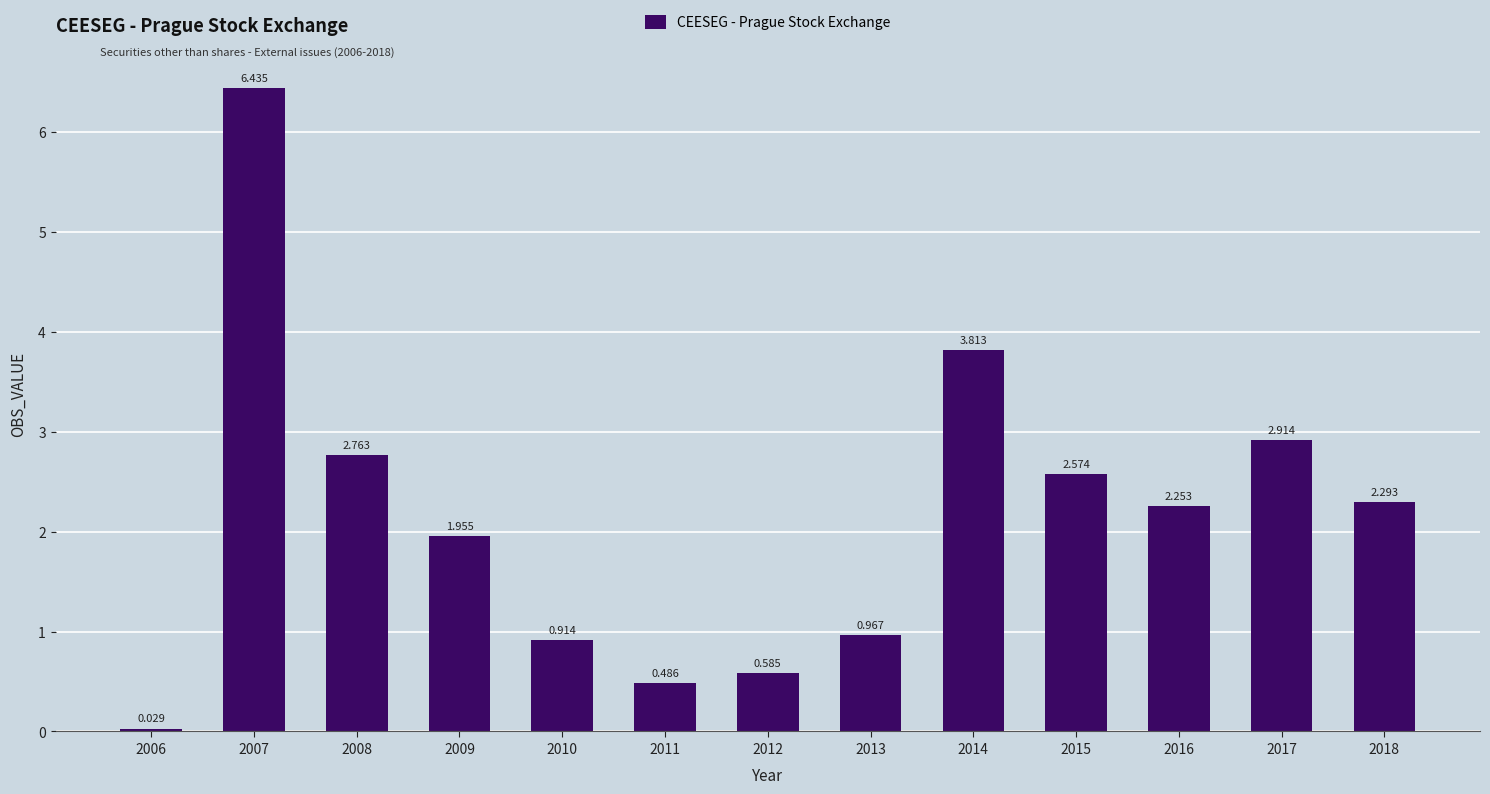

What is the greatest value displayed?

6.4